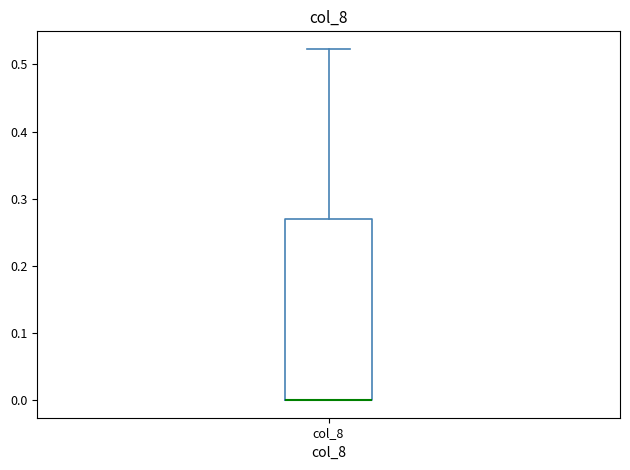

Read this box plot against the y-axis: the position of the median line, the range covered by the box, and the ends of both whiskers. The values are not printed on the chart, so give them approximately, as read against the axis.

median 0.00 (drawn on the box's lower edge), box 0.00 to 0.27, whiskers 0.00 to 0.52